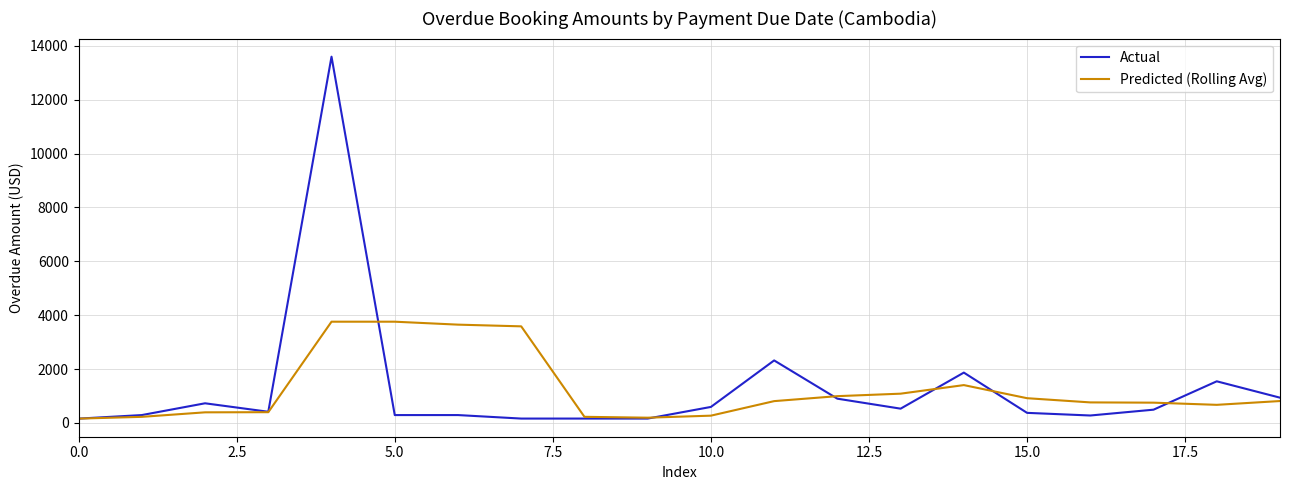

Rank the series by their maximum value, from lowest to highest.

Predicted (Rolling Avg), Actual